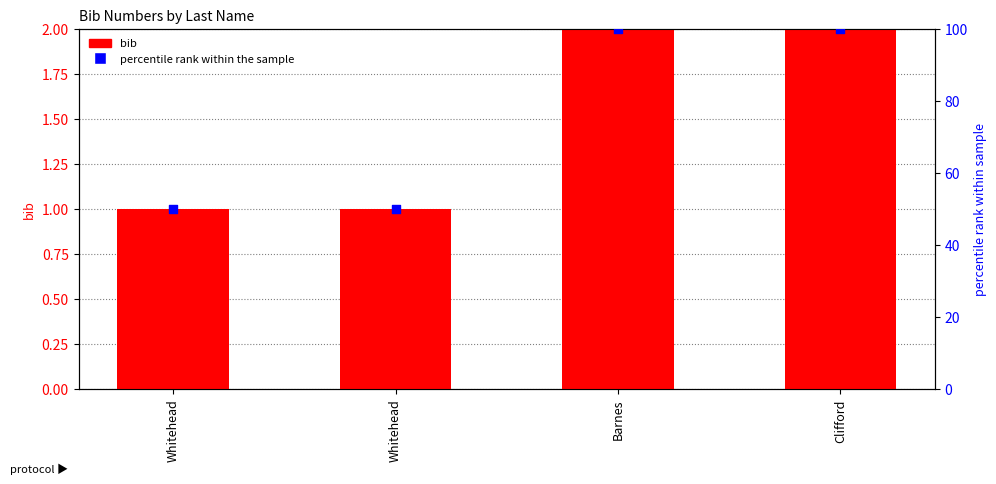

At which category is the sum across all series the highest?

Barnes